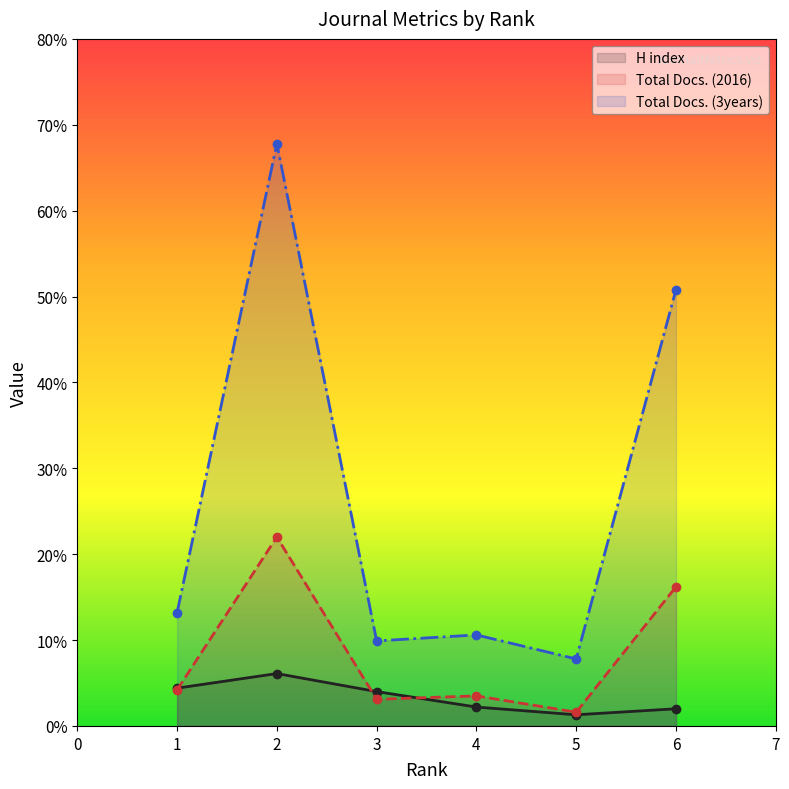

Rank the categories by Total Docs. (2016) value from highest to lowest.

2, 6, 1, 4, 3, 5